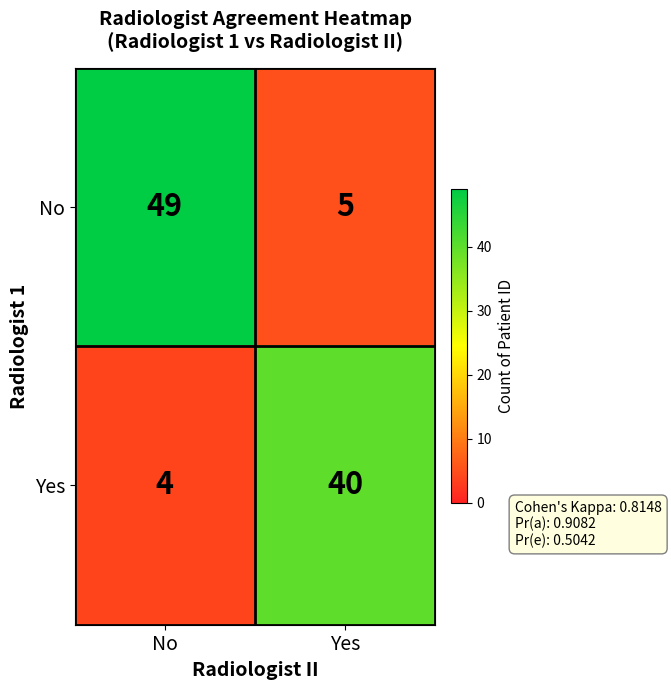

Which series has the widest spread of values?

No